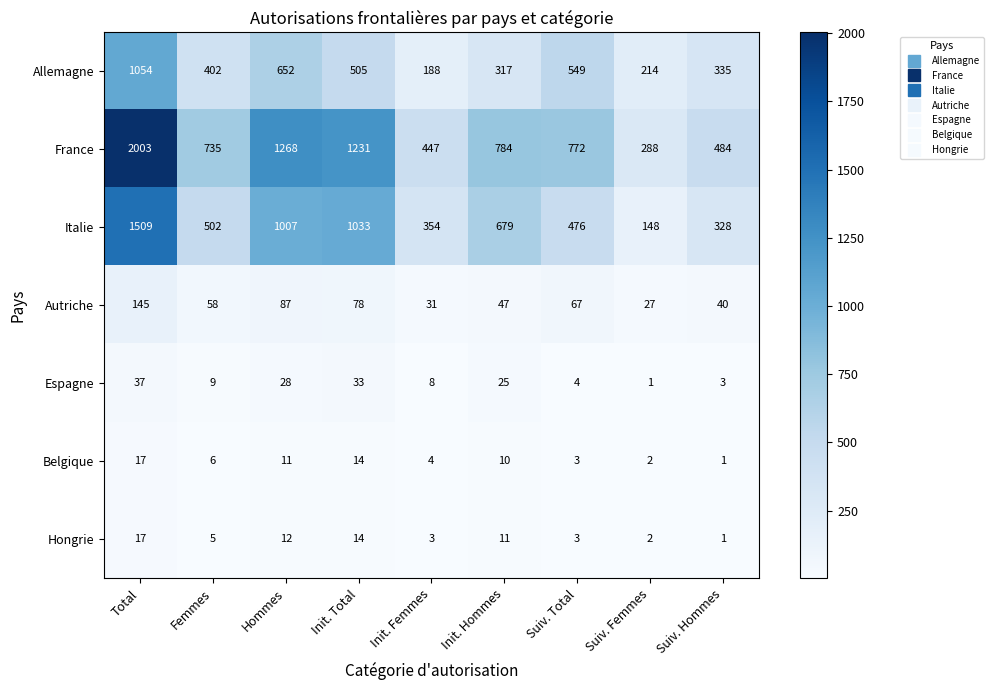

Which series has the largest total across all categories?

France